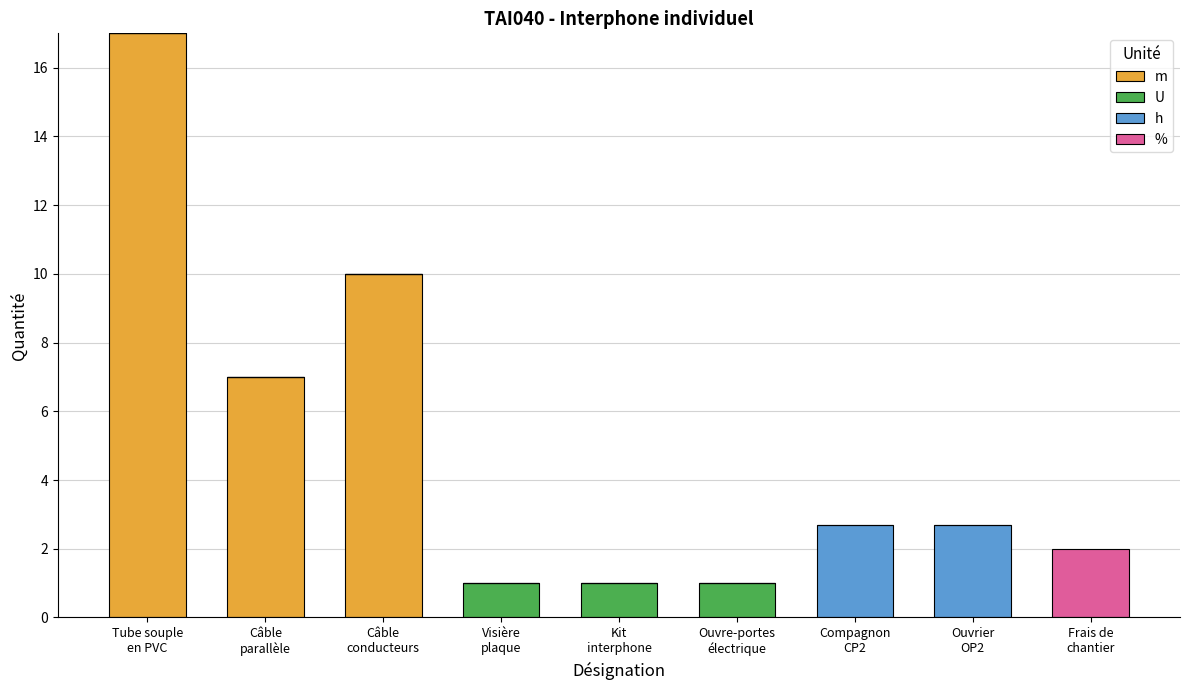

Are the bars grouped side by side (vs. stacked)?

No